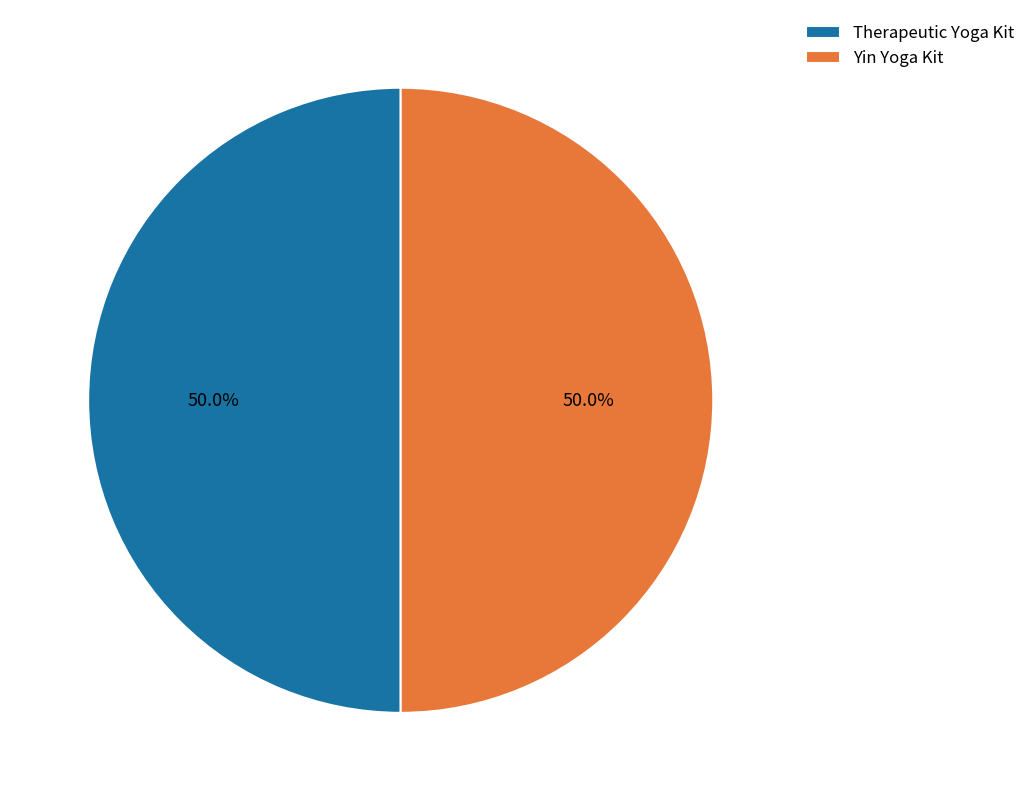

How much of the chart is everything except Yin Yoga Kit?

50.0%